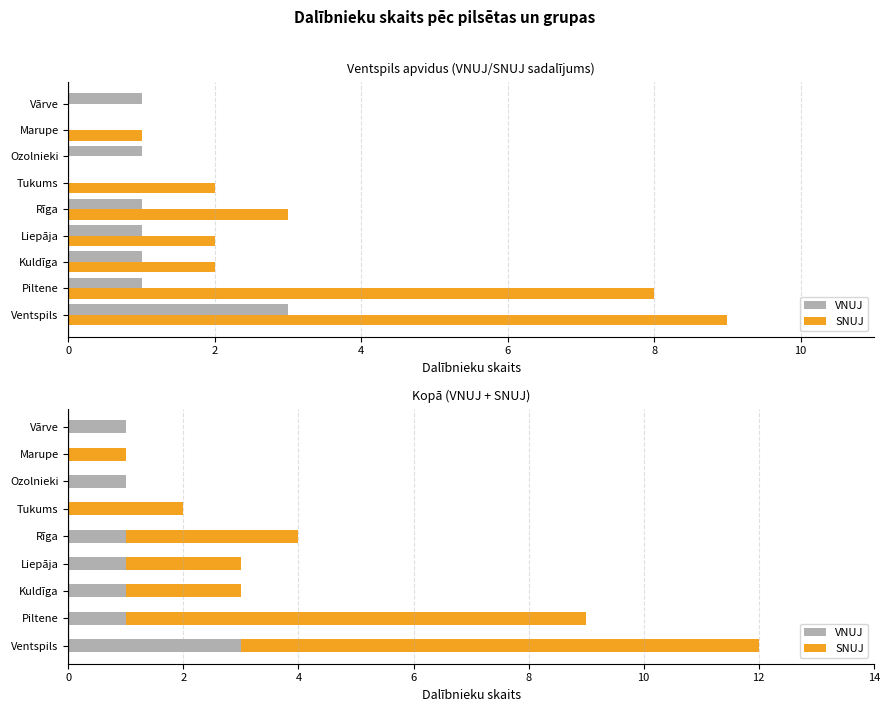

True or false: SNUJ has a value of 0 at Tukums.

False